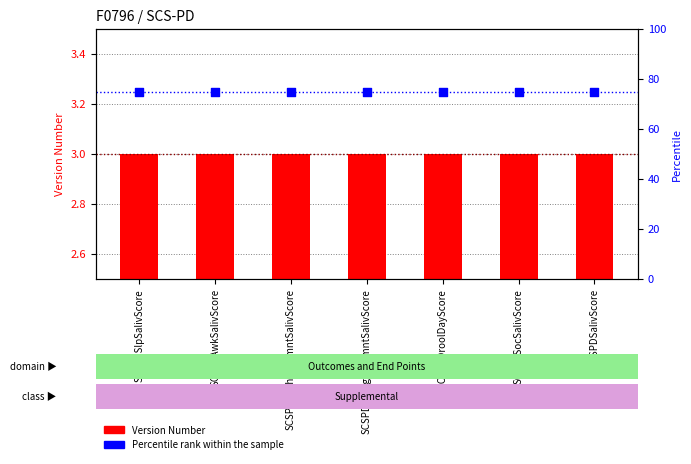

What is the total value across all series at SCSPDEatngImprmntSalivScore?

78